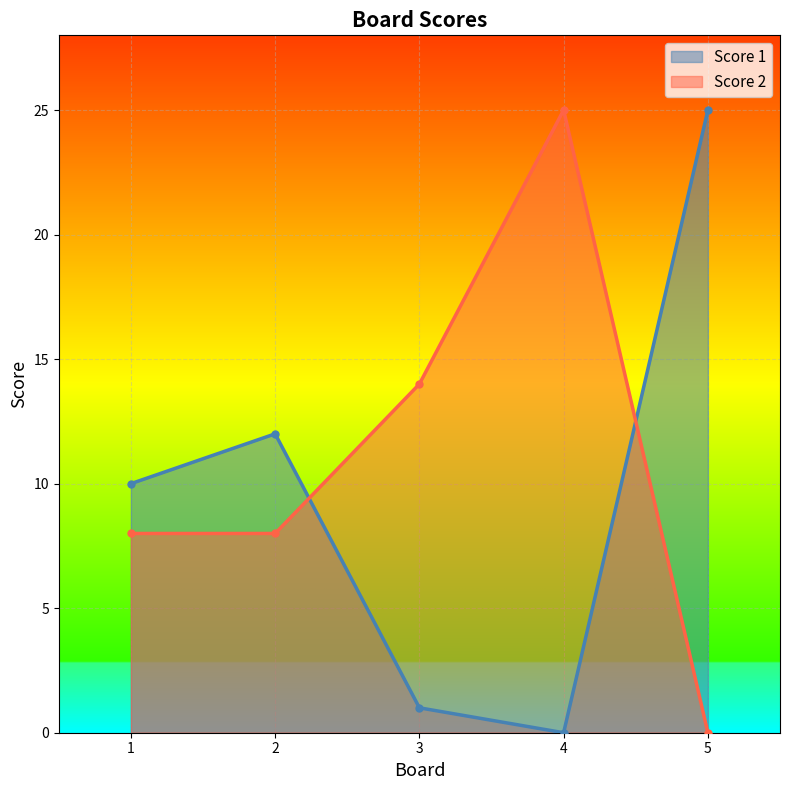

Which category has the lowest value in the Score 2 series?

5